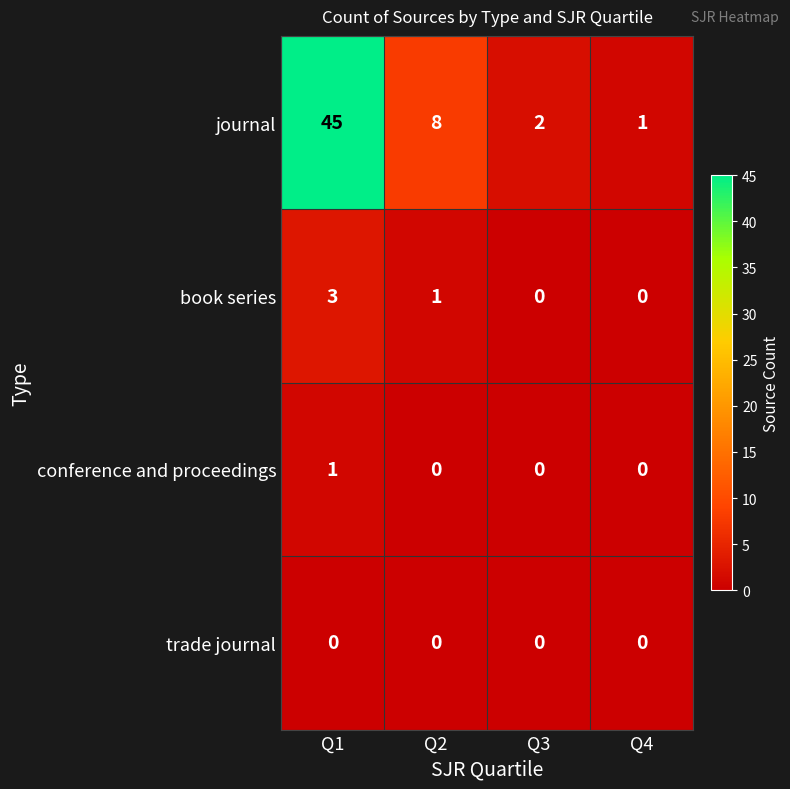

Count the number of categories in the chart.

4